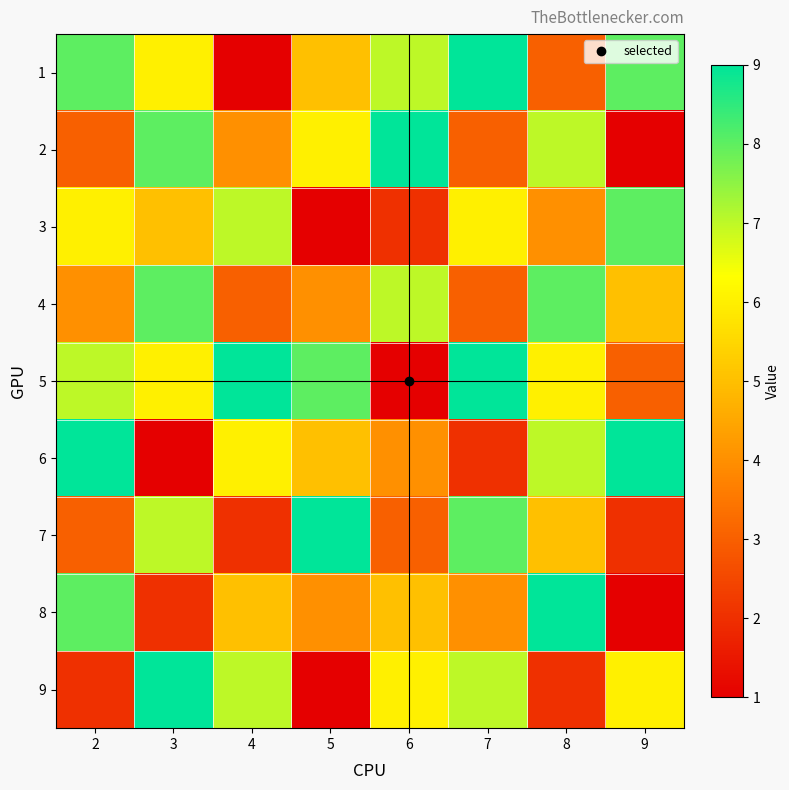

Reading right to left, list all the values displayed in this chart.

1: 9=8	8=3	7=9	6=7	5=5	4=1	3=6	2=8
2: 9=1	8=7	7=3	6=9	5=6	4=4	3=8	2=3
3: 9=8	8=4	7=6	6=2	5=1	4=7	3=5	2=6
4: 9=5	8=8	7=3	6=7	5=4	4=3	3=8	2=4
5: 9=3	8=6	7=9	6=1	5=8	4=9	3=6	2=7
6: 9=9	8=7	7=2	6=4	5=5	4=6	3=1	2=9
7: 9=2	8=5	7=8	6=3	5=9	4=2	3=7	2=3
8: 9=1	8=9	7=4	6=5	5=4	4=5	3=2	2=8
9: 9=6	8=2	7=7	6=6	5=1	4=7	3=9	2=2